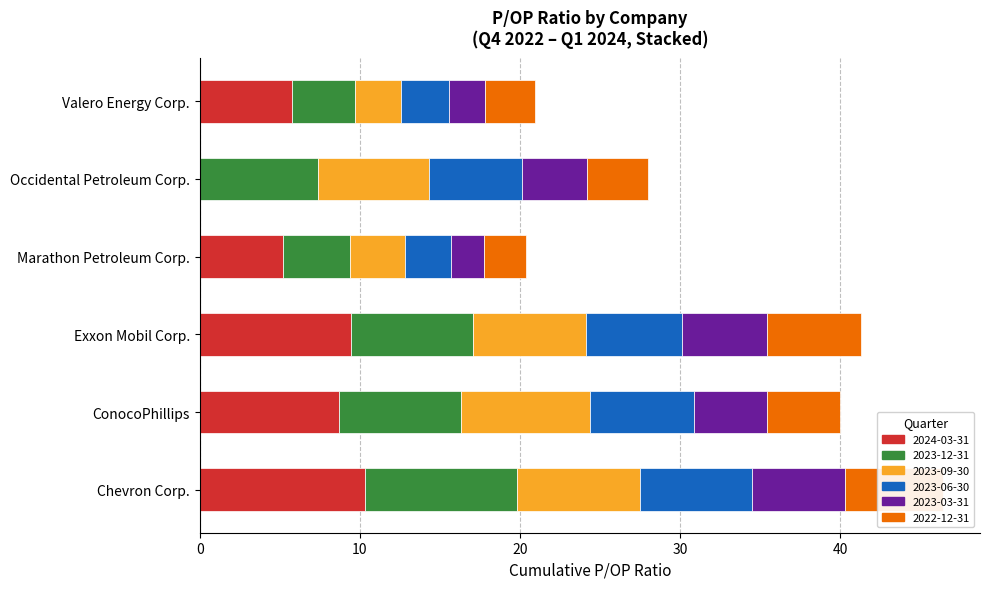

At which label is 2023-06-30 closest to 4?

Valero Energy Corp.